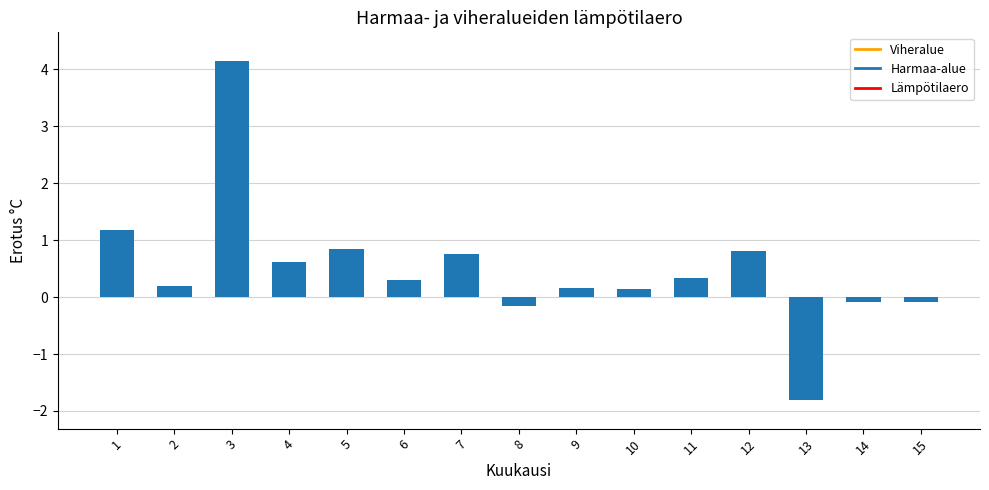

What is the average value?

0.5